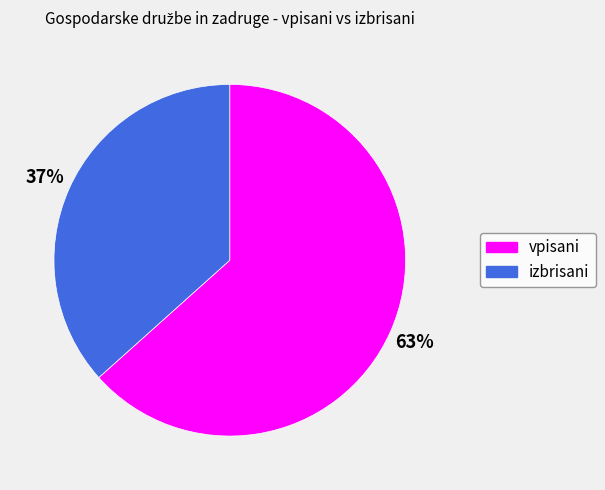

Does any single category account for the majority?

Yes